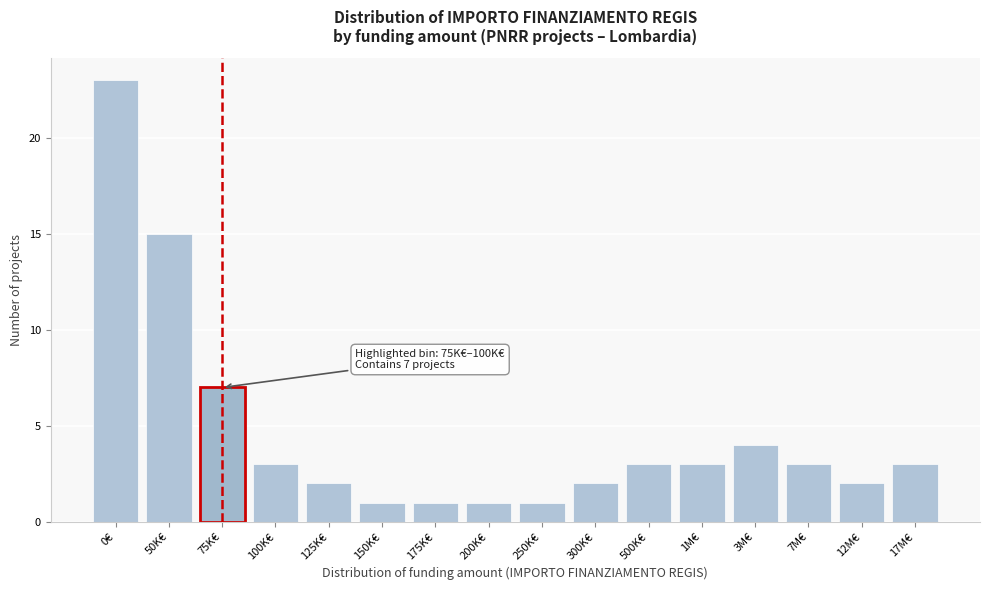

Reading left to right, transcribe all the data shown in this chart.

0€=23	50K€=15	75K€=7	100K€=3	125K€=2	150K€=1	175K€=1	200K€=1	250K€=1	300K€=2	500K€=3	1M€=3	3M€=4	7M€=3	12M€=2	17M€=3